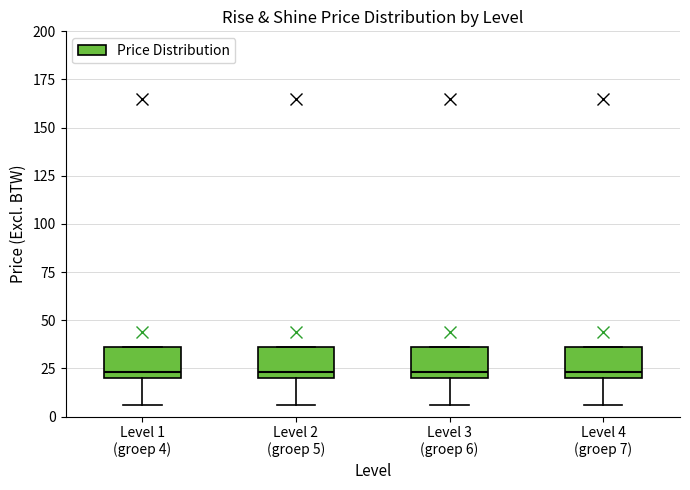

Where is the lower edge of the box for Level 1 (groep 4) on the y-axis? The values are not printed on the chart, so give them approximately, as read against the axis.

20